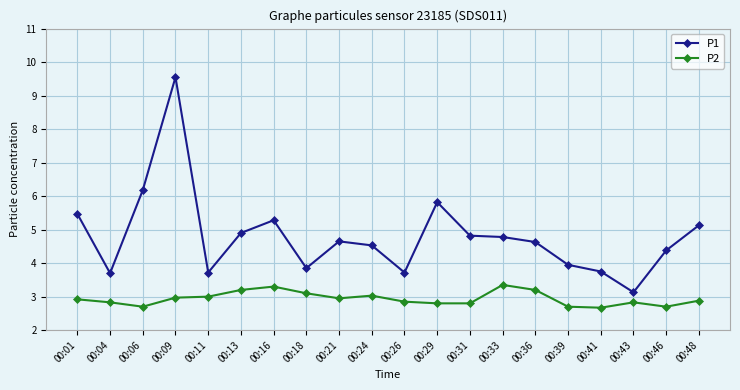

What is the minimum value for P1?

3.1